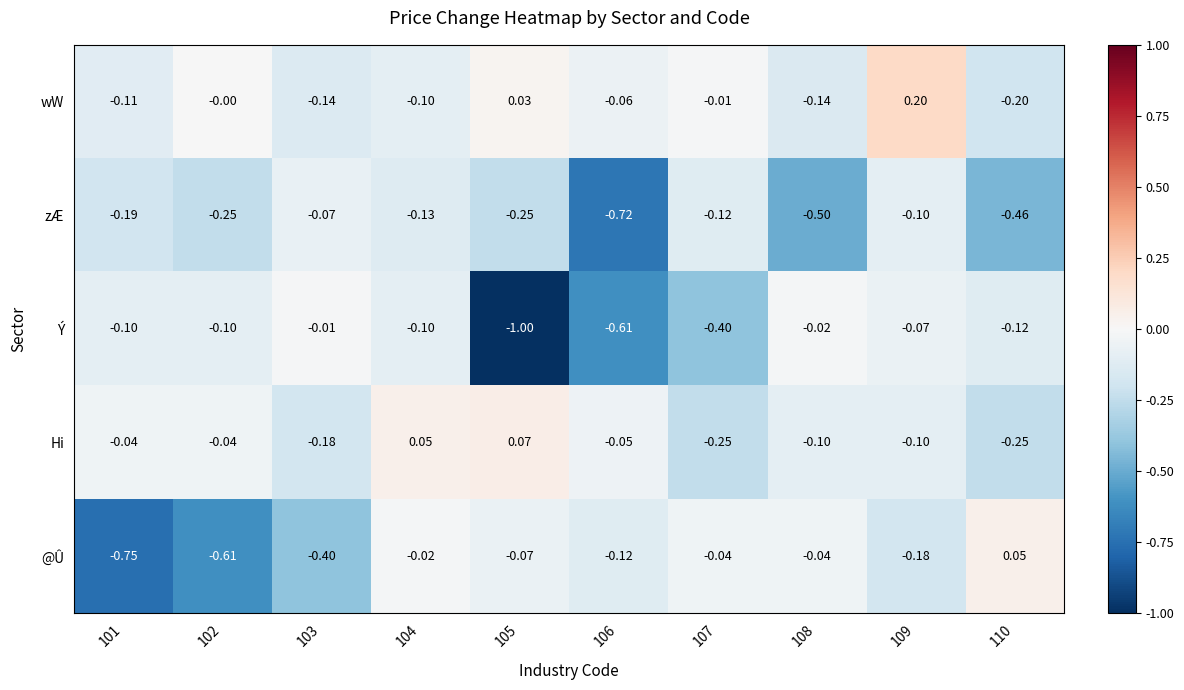

Which series changed the most between 101 and 110?

@Û